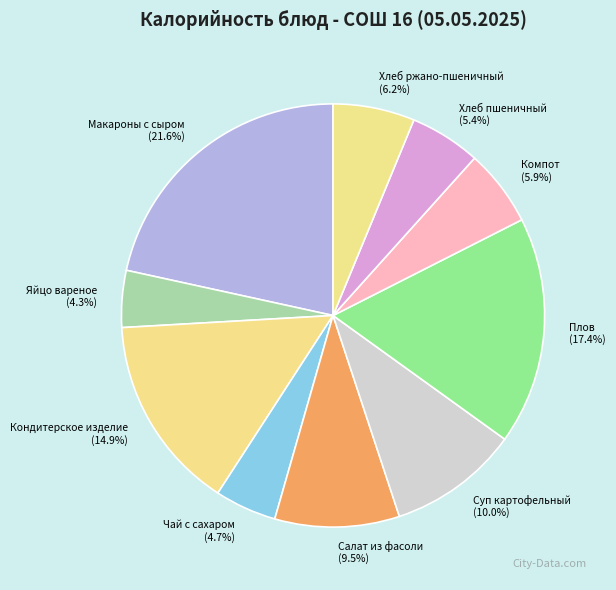

Is it true that Чай с сахаром is 5% of the pie?

True